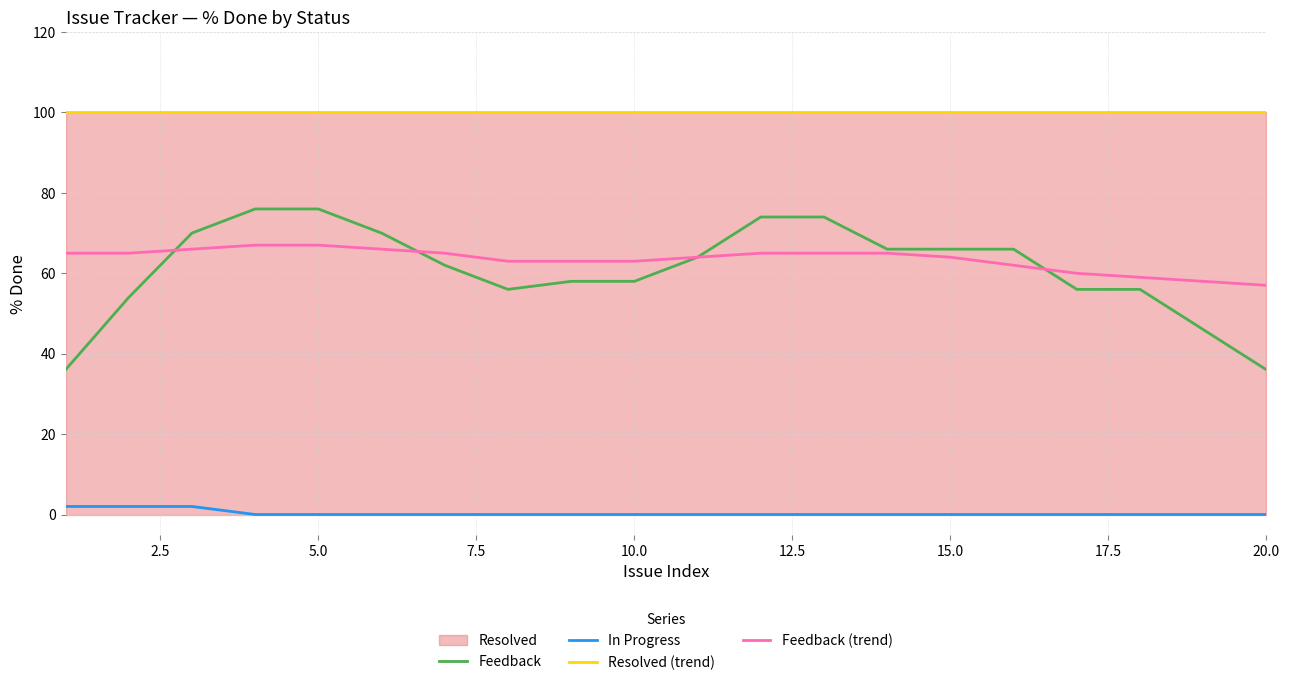

List the series in order of their peak value, lowest first.

In Progress, Feedback (trend), Feedback, Resolved (trend)